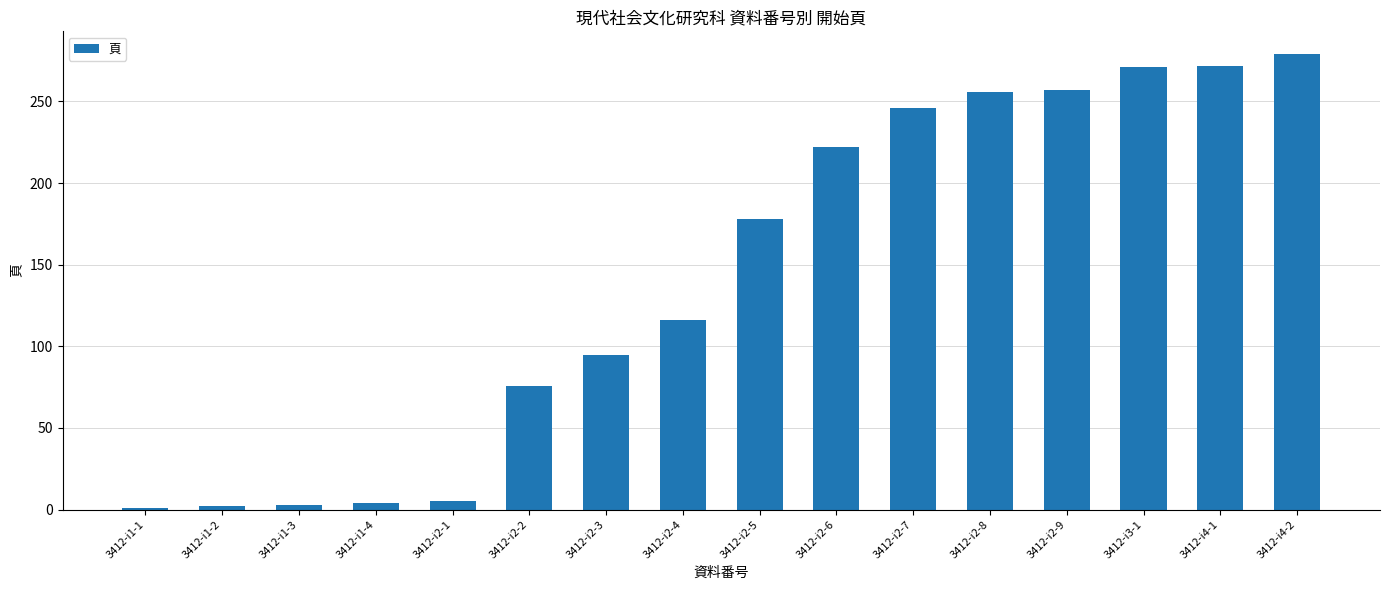

How many data points does each series have?

16